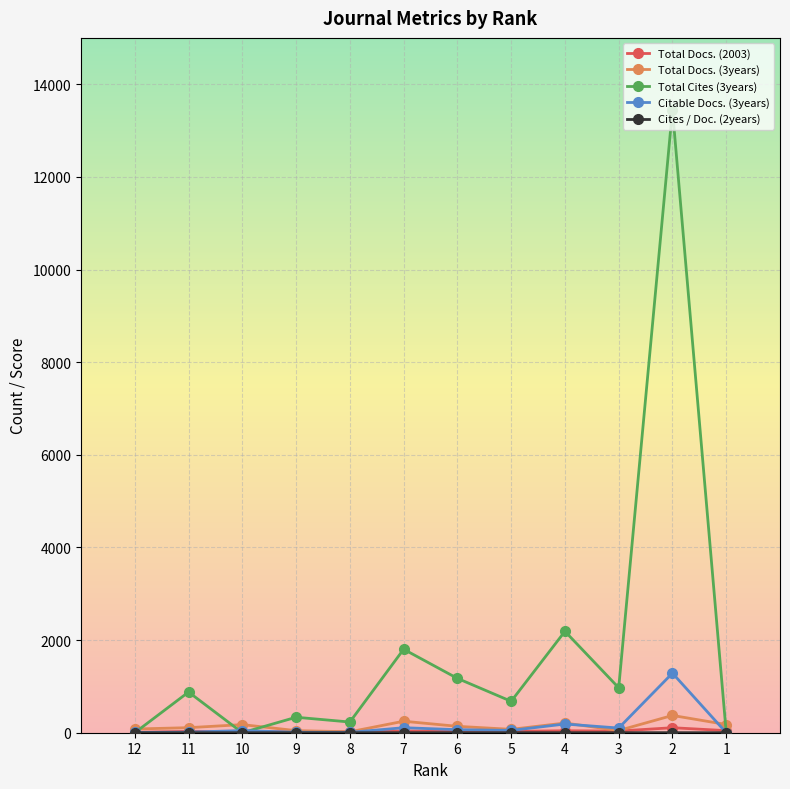

Reading left to right, what are all the values shown in this chart?

Total Docs. (2003): 12=8.0	11=30.0	10=25.0	9=20.0	8=23.0	7=36.0	6=27.0	5=29.0	4=42.0	3=36.0	2=108.0	1=45.0
Total Docs. (3years): 12=80.0	11=109.0	10=175.0	9=45.0	8=20.0	7=248.0	6=138.0	5=73.0	4=209.0	3=48.0	2=373.0	1=177.0
Total Cites (3years): 12=0.0	11=878.0	10=0.0	9=334.0	8=231.0	7=1802.0	6=1173.0	5=678.0	4=2189.0	3=970.0	2=13448.0	1=0.0
Citable Docs. (3years): 12=5.0	11=12.0	10=47.0	9=10.0	8=8.0	7=108.0	6=66.0	5=50.0	4=188.0	3=101.0	2=1286.0	1=0.0
Cites / Doc. (2years): 12=0.0	11=0.1	10=0.1	9=0.1	8=0.1	7=0.2	6=0.2	5=0.1	4=0.2	3=0.7	2=1.0	1=0.0